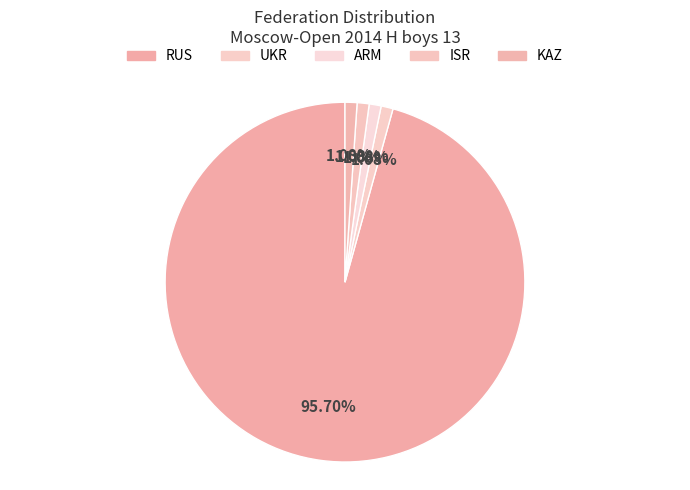

How many slices are in this pie chart?

5